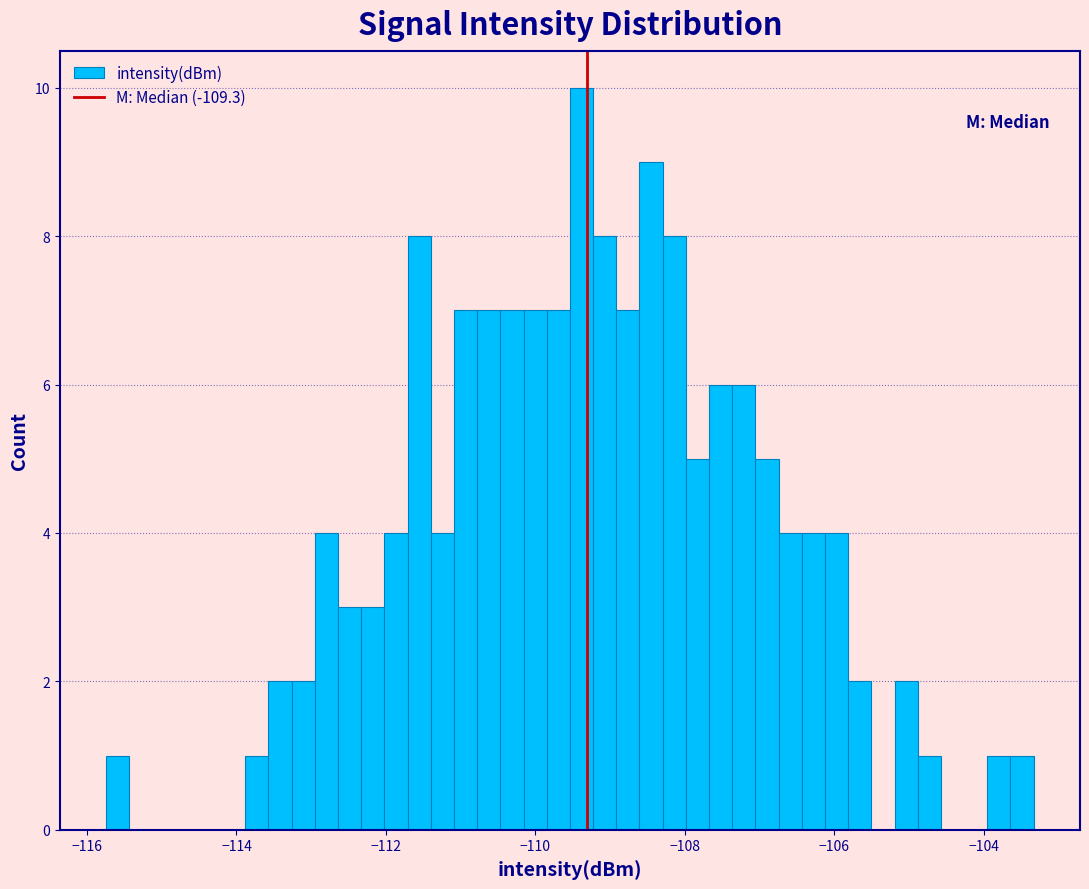

Around what value on the x-axis is the tallest bar? Give the approximate position of its centre, as read against the axis.

-109.4